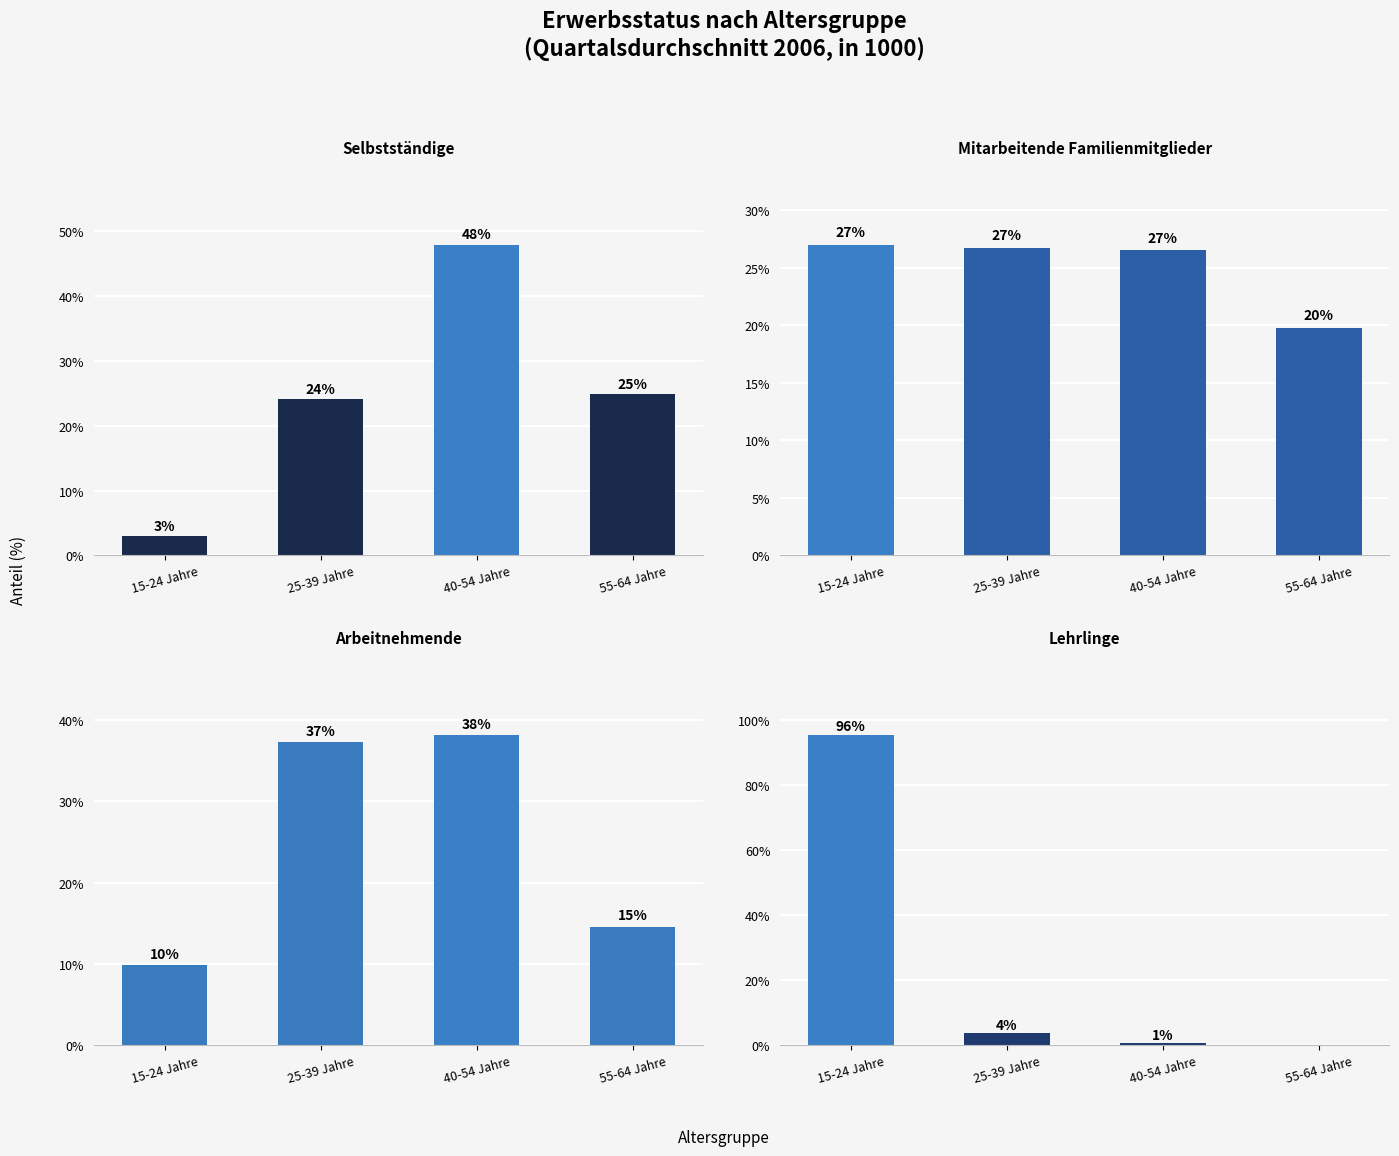

List the series in order of their peak value, lowest first.

Mitarbeitende Familienmitglieder, Arbeitnehmende, Selbstständige, Lehrlinge